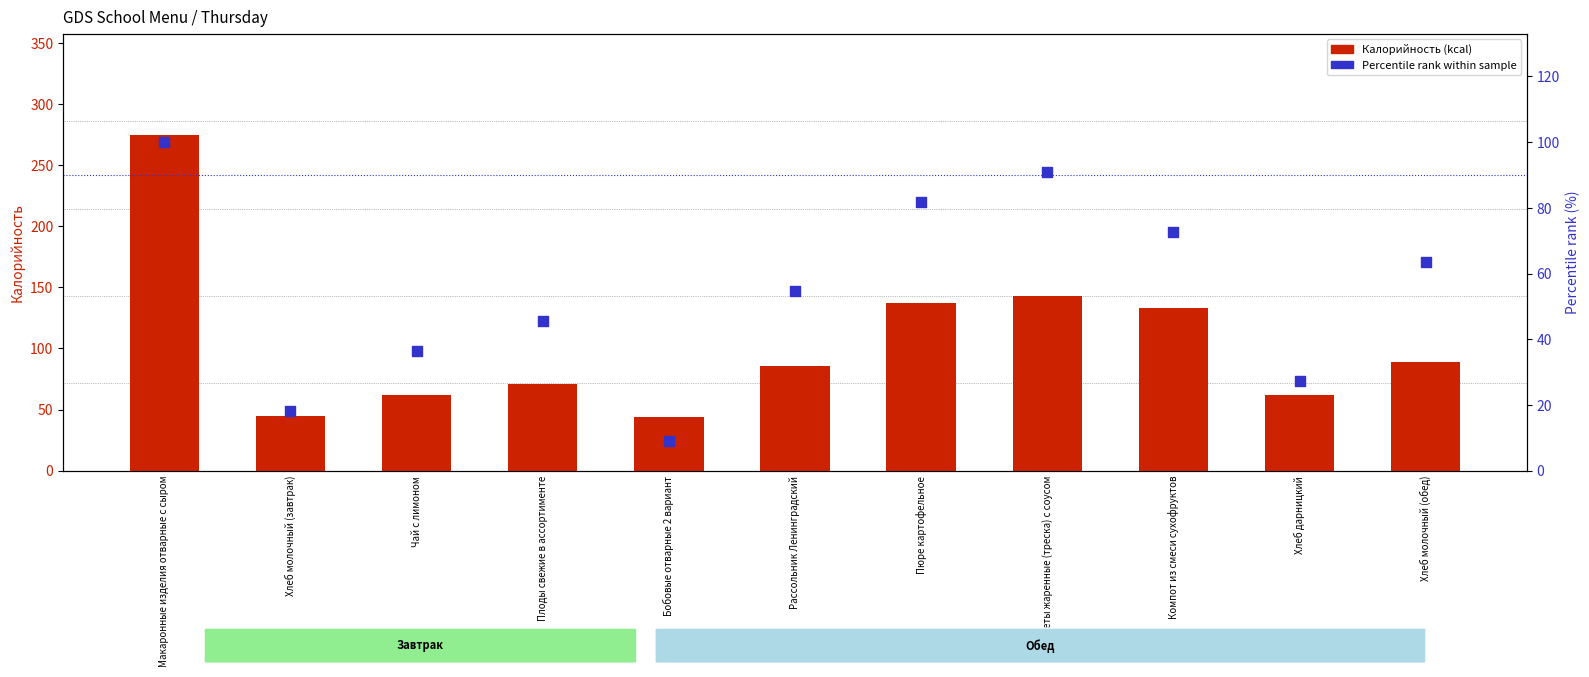

Which series reaches the minimum Y coordinate?

Percentile rank within sample